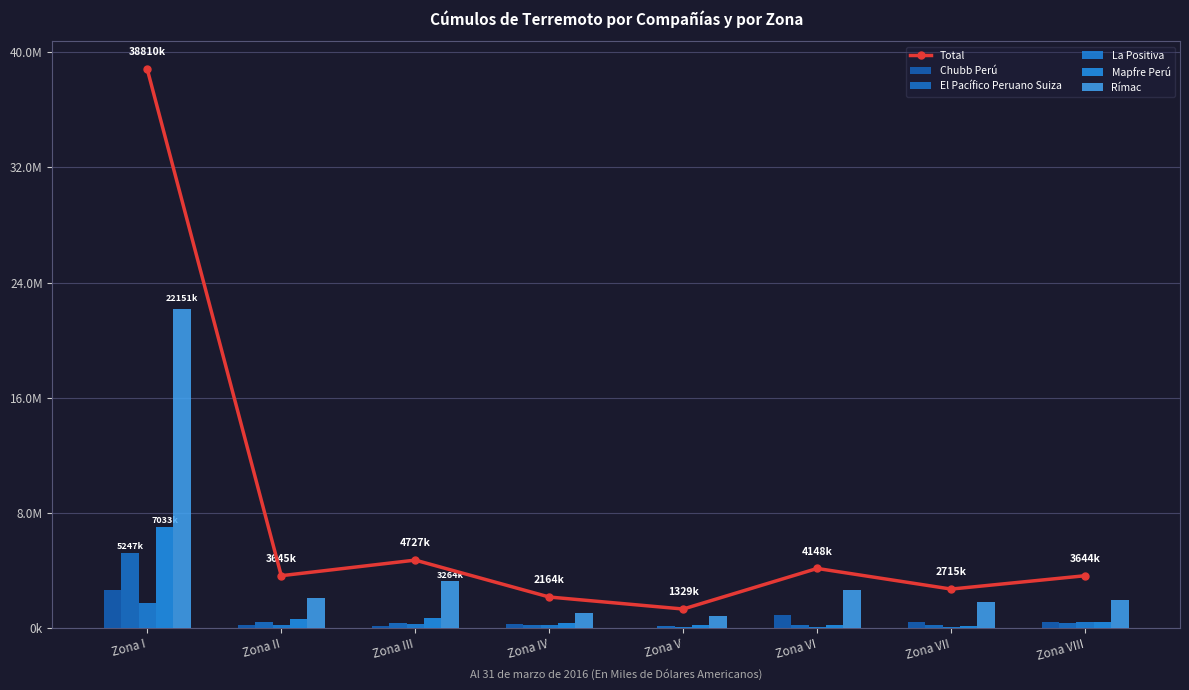

List the series in order of their peak value, lowest first.

La Positiva, Chubb Perú, El Pacífico Peruano Suiza, Mapfre Perú, Rímac, Total